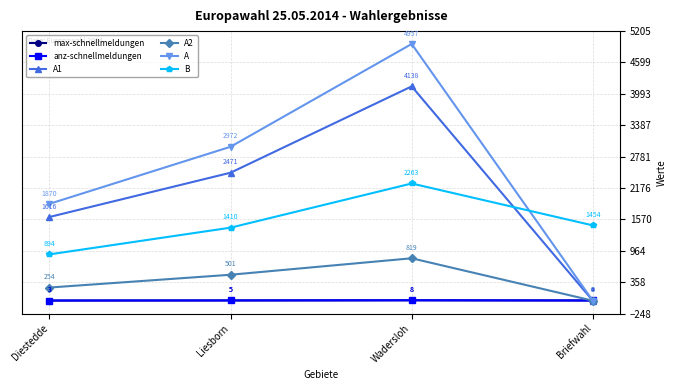

What position from the left is Diestedde?

1